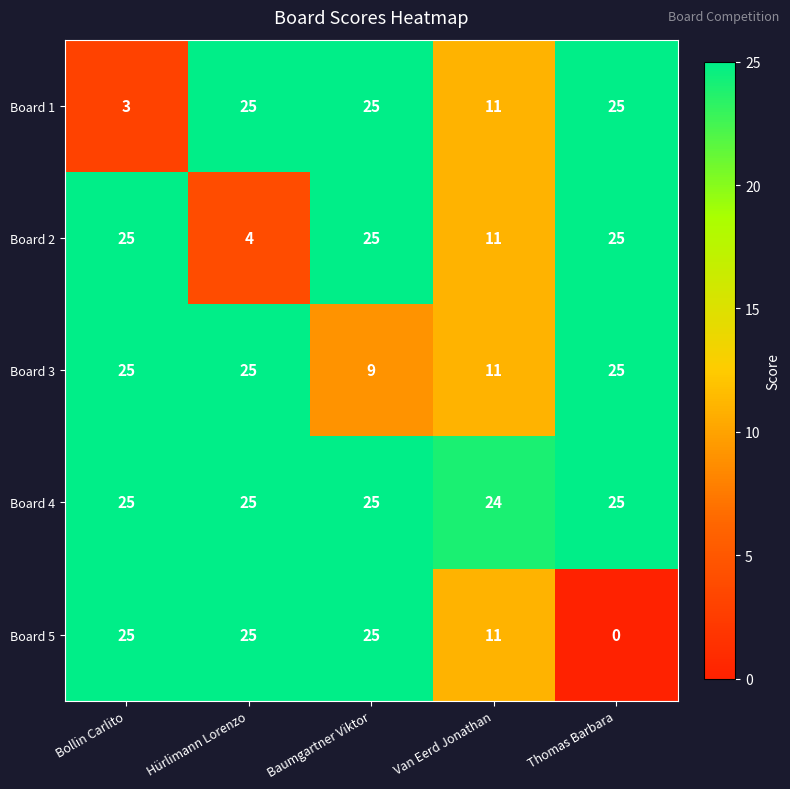

Reading right to left, extract all data points from this chart.

Board 1: 25	11	25	25	3
Board 2: 25	11	25	4	25
Board 3: 25	11	9	25	25
Board 4: 25	24	25	25	25
Board 5: 0	11	25	25	25